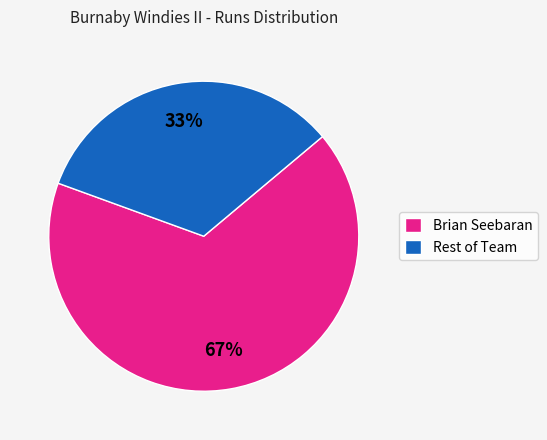

Which slice represents more than half of the pie?

Brian Seebaran